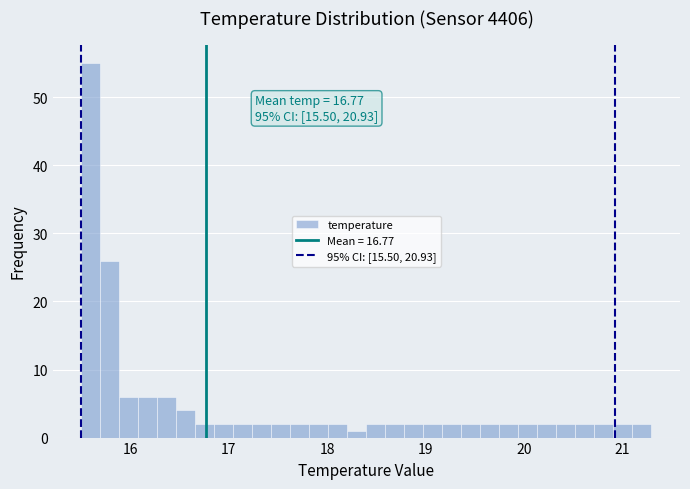

Read against the x-axis, roughly where is the centre of the tallest bar?

15.6